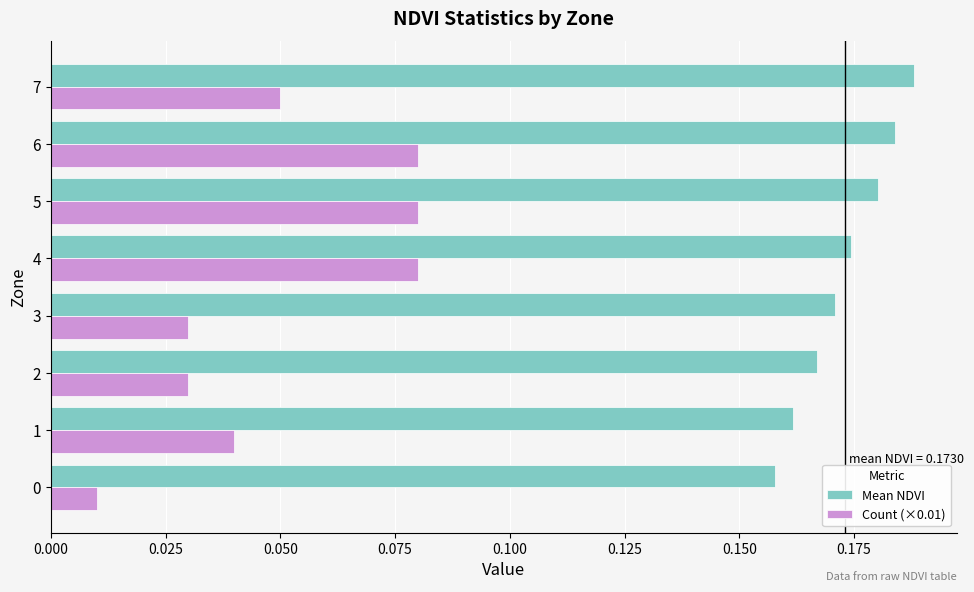

At how many categories does at least one series exceed 0?

8